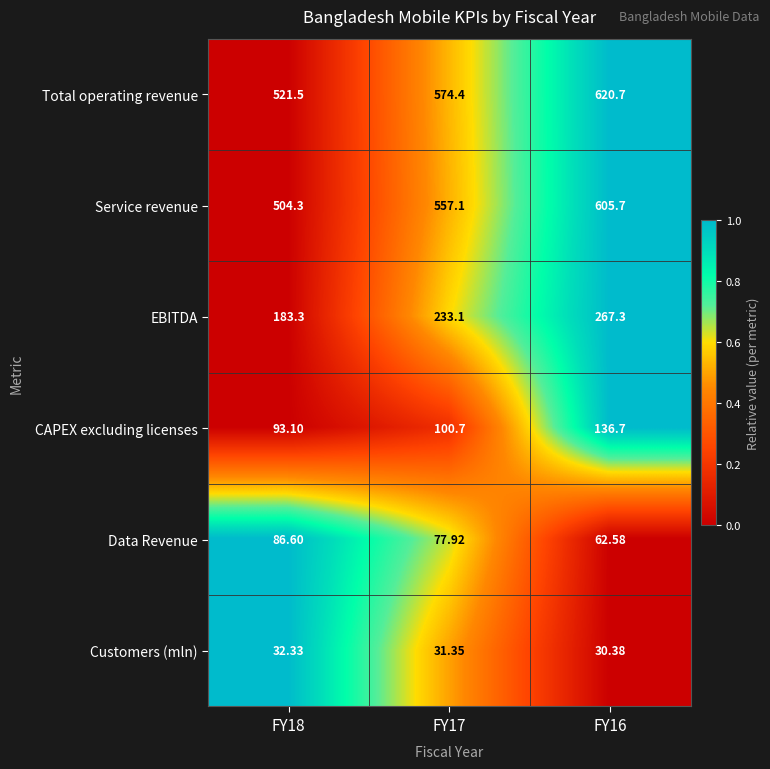

Which series has the largest range (max minus min)?

Service revenue